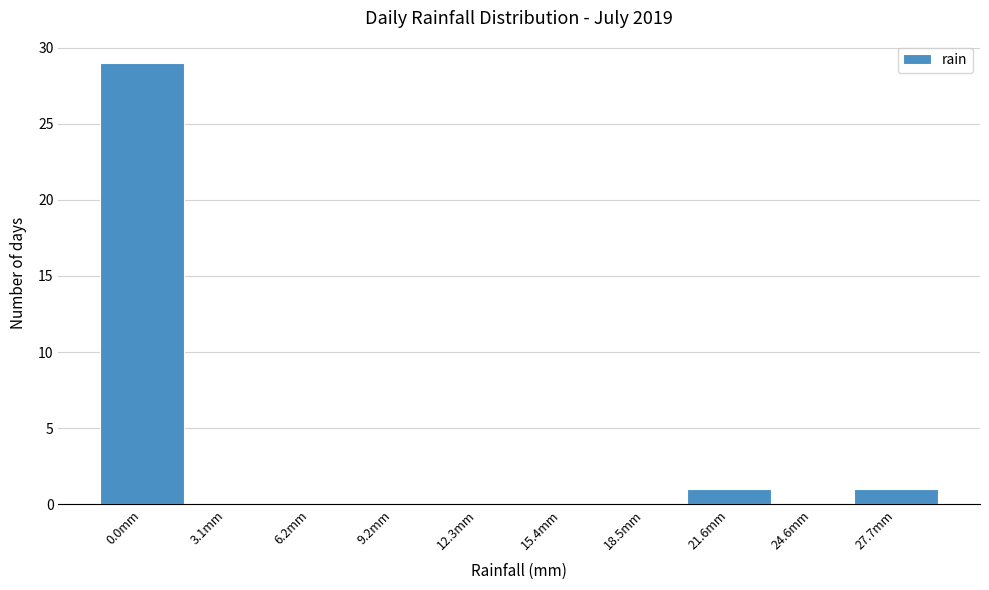

Reading left to right, transcribe all the data shown in this chart.

0.0mm=29	3.1mm=0	6.2mm=0	9.2mm=0	12.3mm=0	15.4mm=0	18.5mm=0	21.6mm=1	24.6mm=0	27.7mm=1